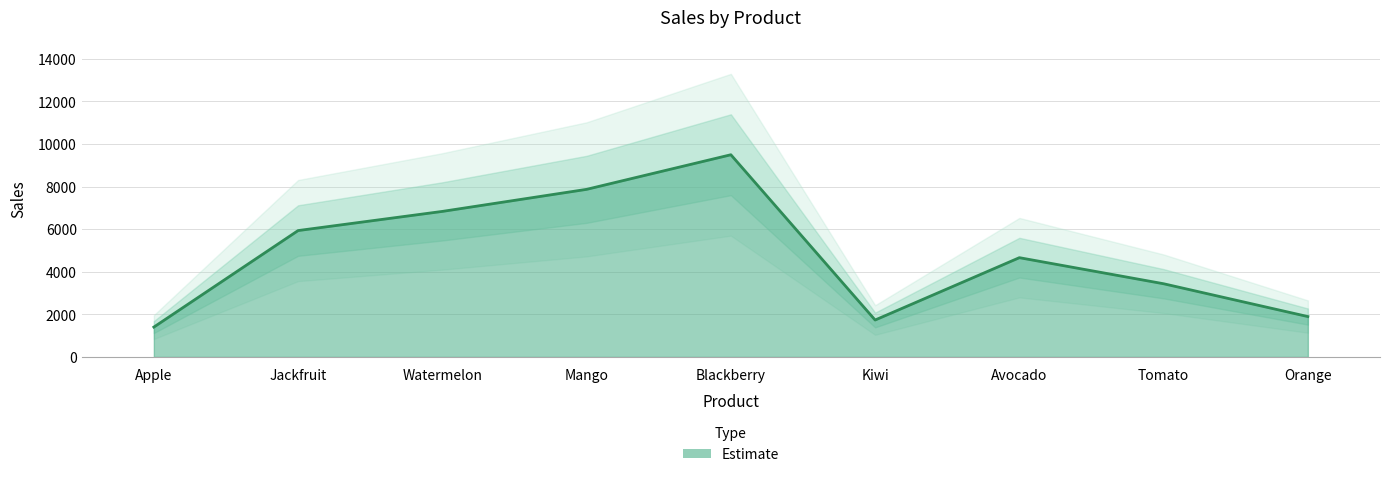

Reading left to right, transcribe all the data shown in this chart.

Apple=1402	Jackfruit=5935	Watermelon=6835	Mango=7871	Blackberry=9496	Kiwi=1734	Avocado=4662	Tomato=3437	Orange=1896